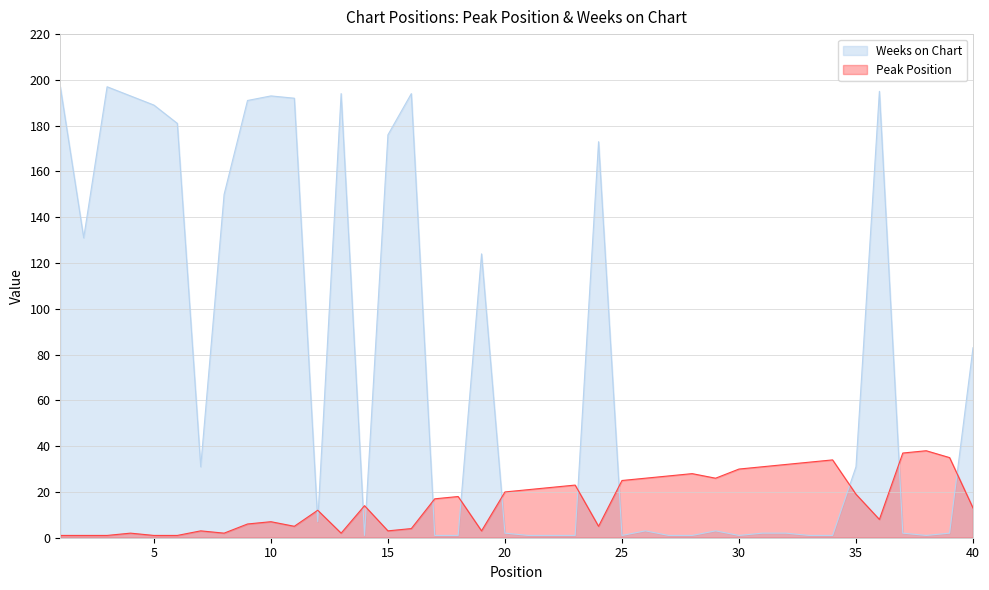

Rank the series by their maximum value, from highest to lowest.

Weeks on Chart, Peak Position